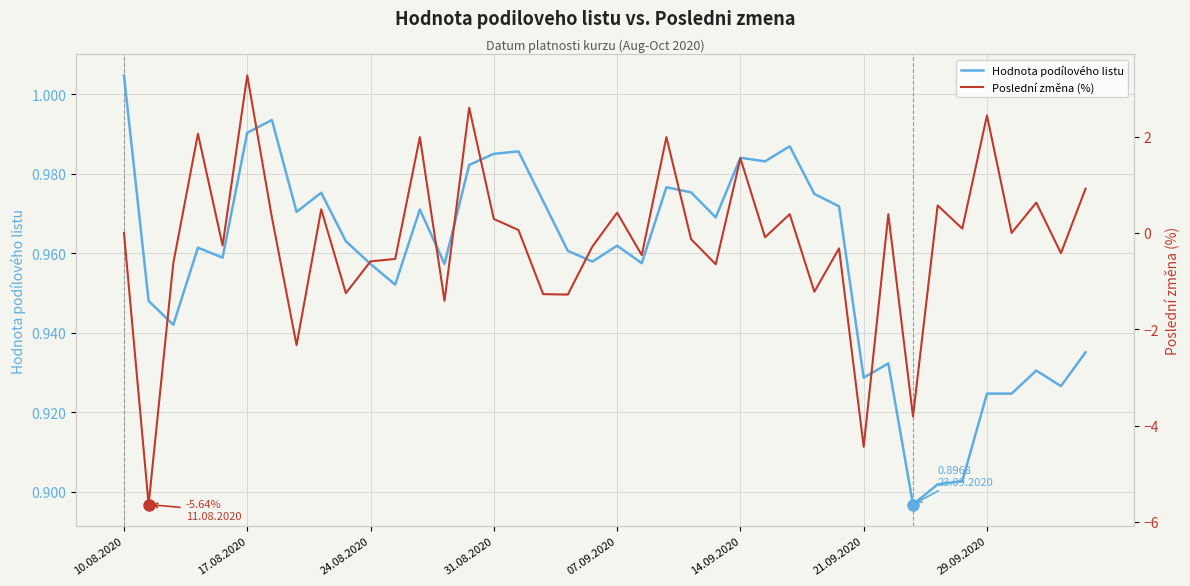

Which series ends up on top after the final intersection of Poslední změna (%) and Hodnota podílového listu?

Hodnota podílového listu